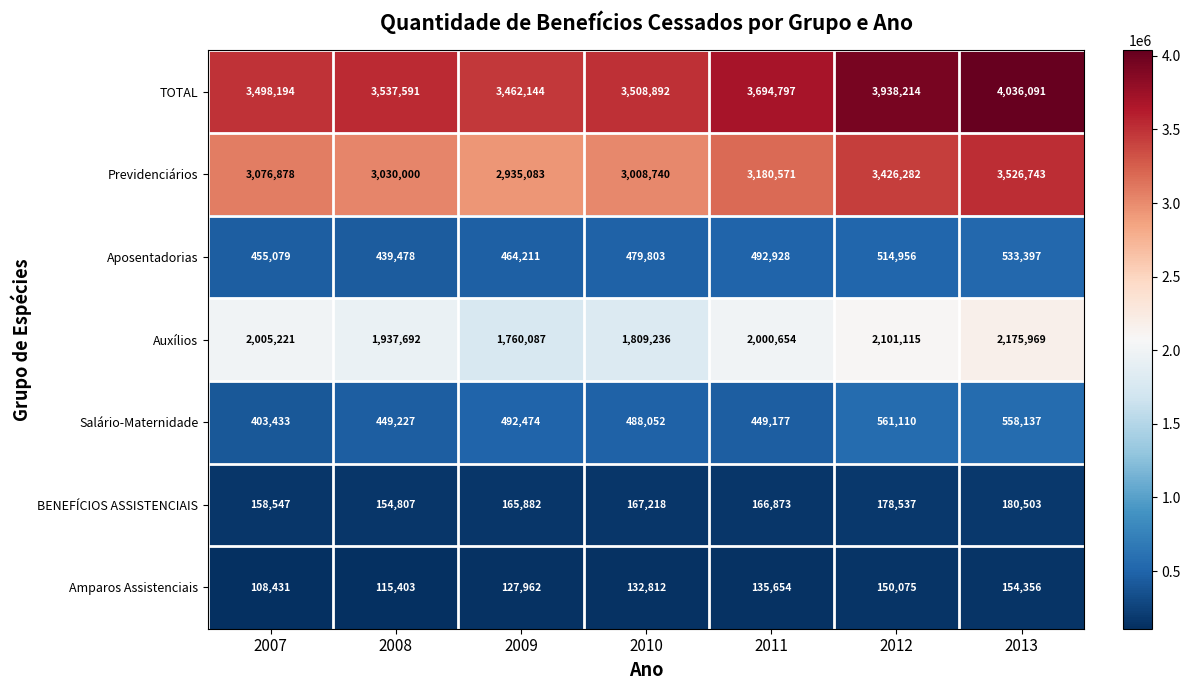

Is the value of Amparos Assistenciais at 2010 greater than the value of Previdenciários at 2011?

No